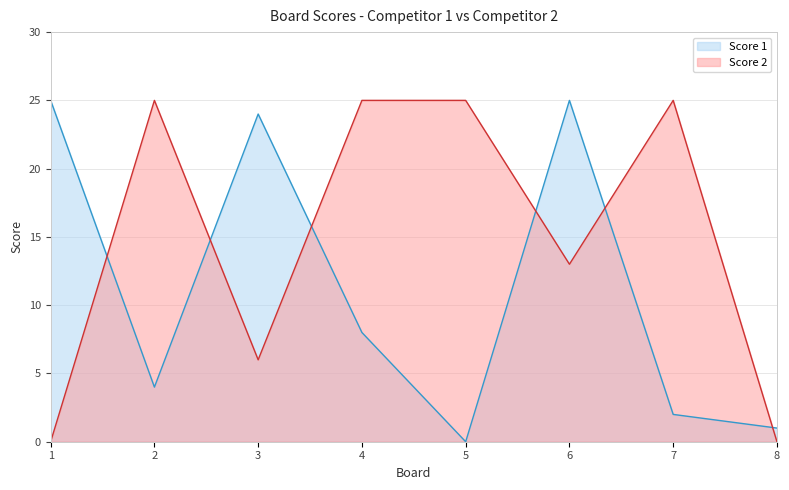

What is the difference between the maximum and second lowest values in the Score 1 series?

24